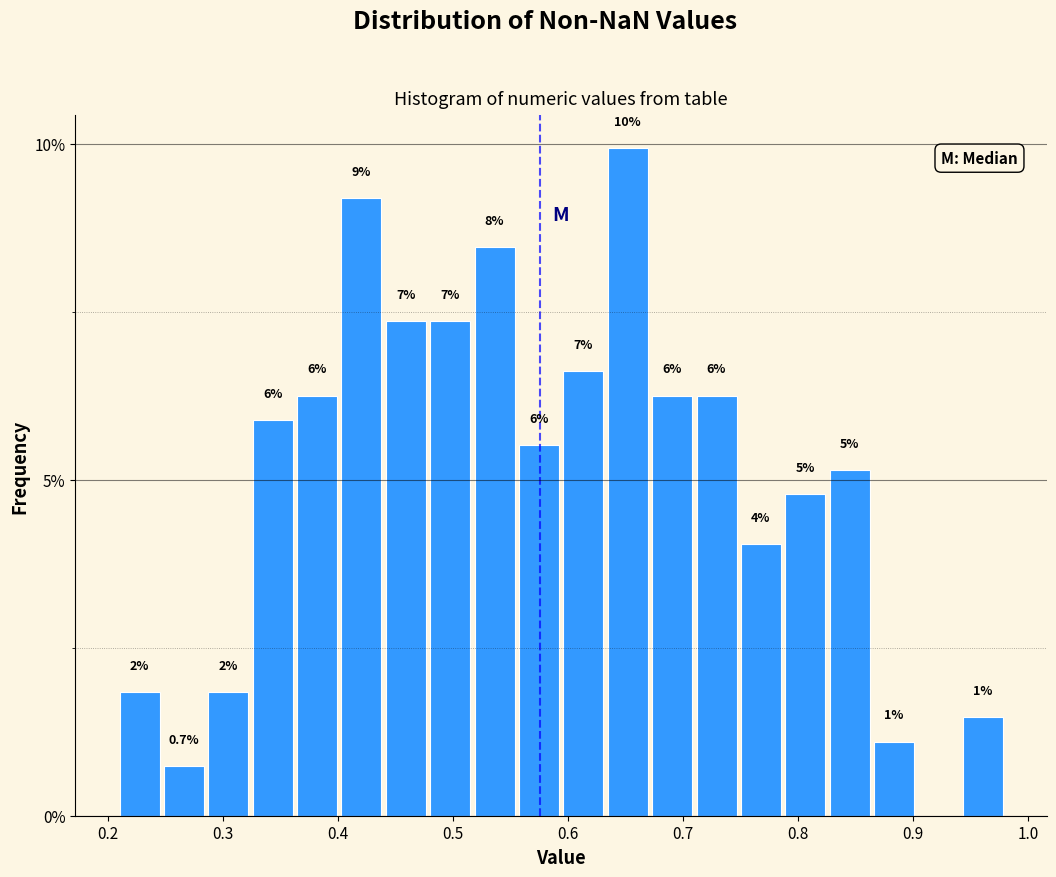

Around what value on the x-axis is the tallest bar? Give the approximate position of its centre, as read against the axis.

0.65